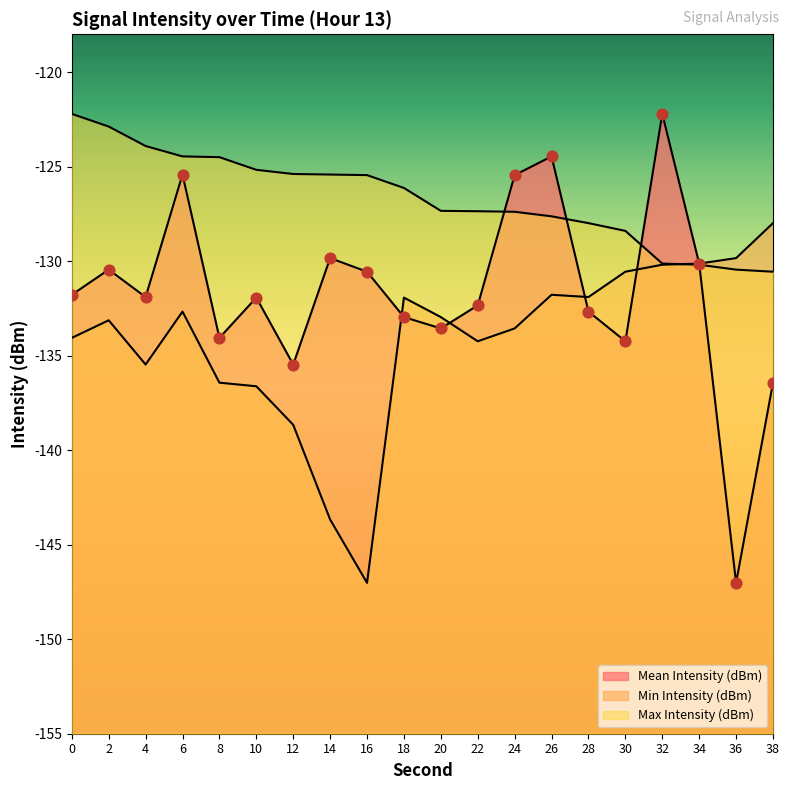

Which series has the largest Y range (max minus min)?

Mean Intensity (dBm)